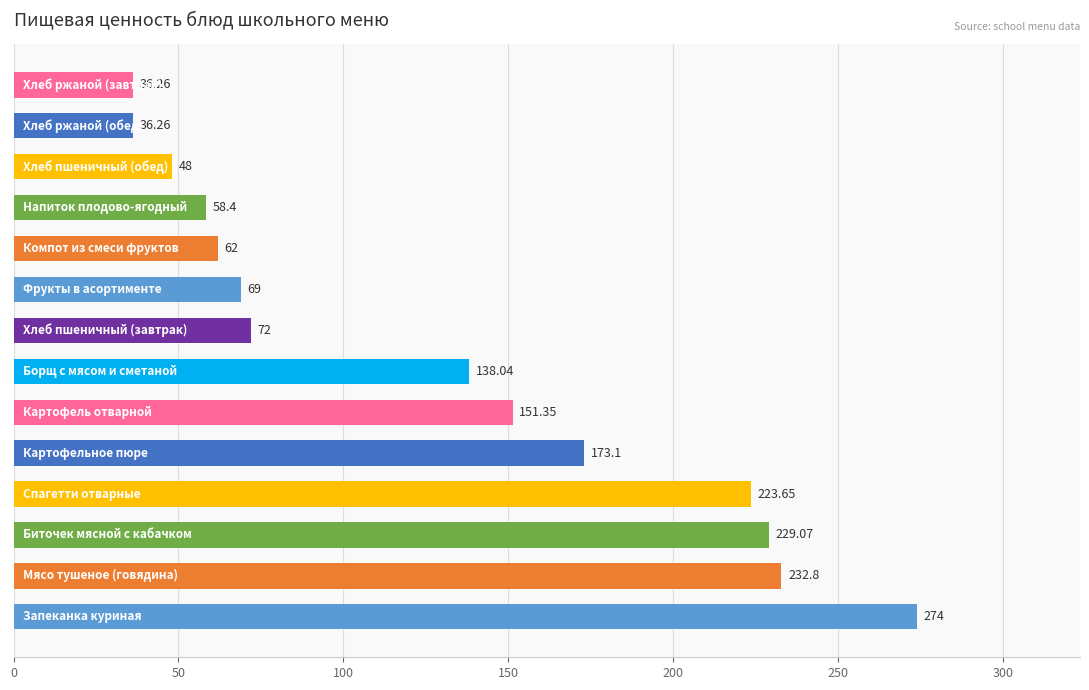

What is the difference between the maximum and minimum values?

237.7